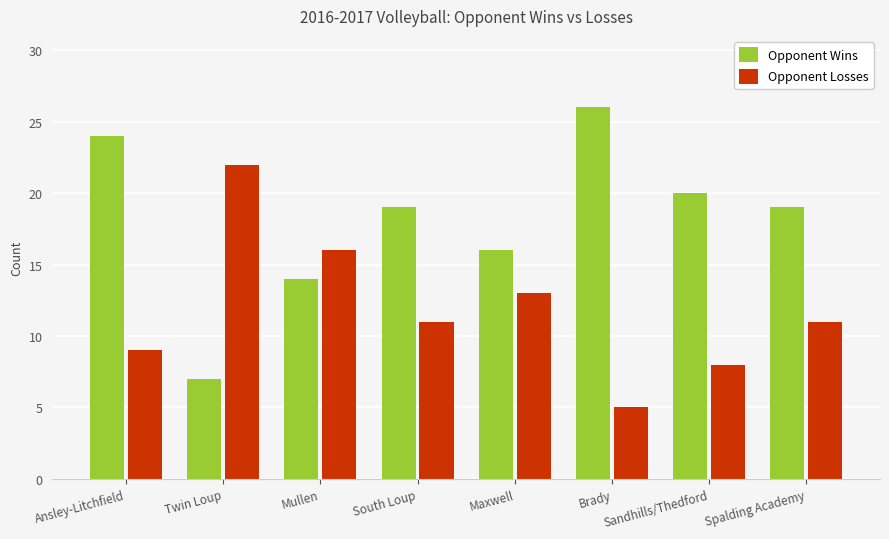

List the series in order of their peak value, highest first.

Opponent Wins, Opponent Losses